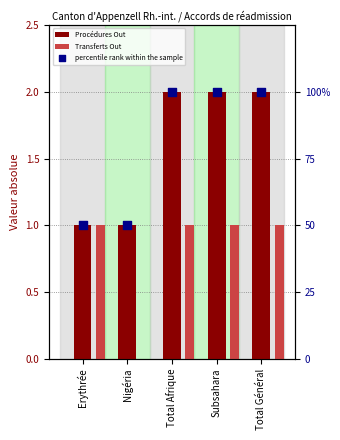

What is the total value across all series at Nigéria?

51